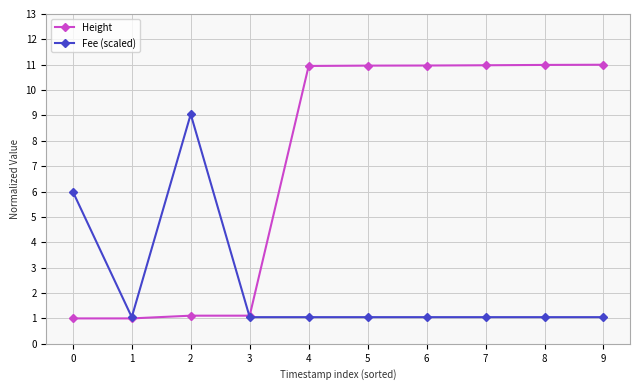

What is the total value across all series at 3?

2.2